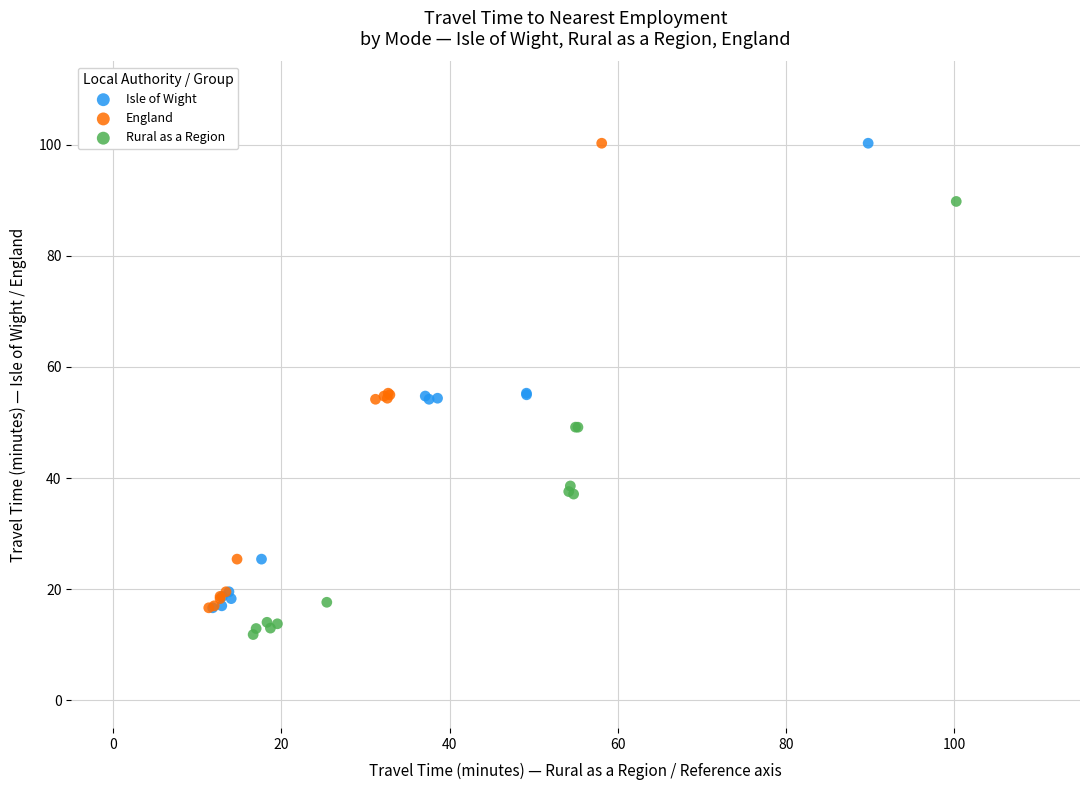

Which series reaches the minimum Y coordinate?

Rural as a Region